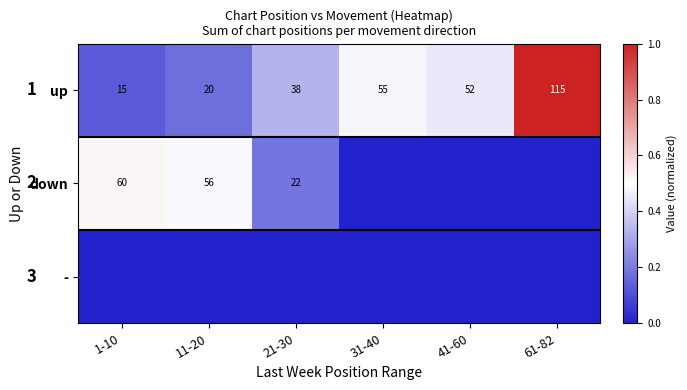

At which category is the sum across all series the highest?

61-82